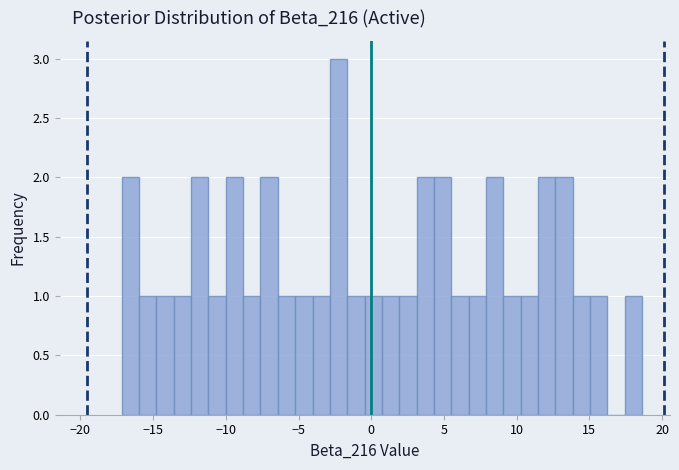

Around what value on the x-axis is the tallest bar? Give the approximate position of its centre, as read against the axis.

-2.0